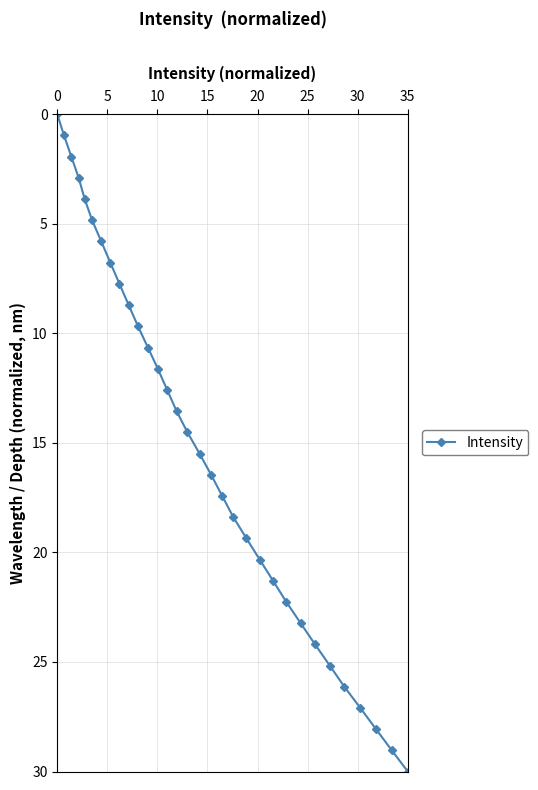

What is the greatest value displayed?

30.0